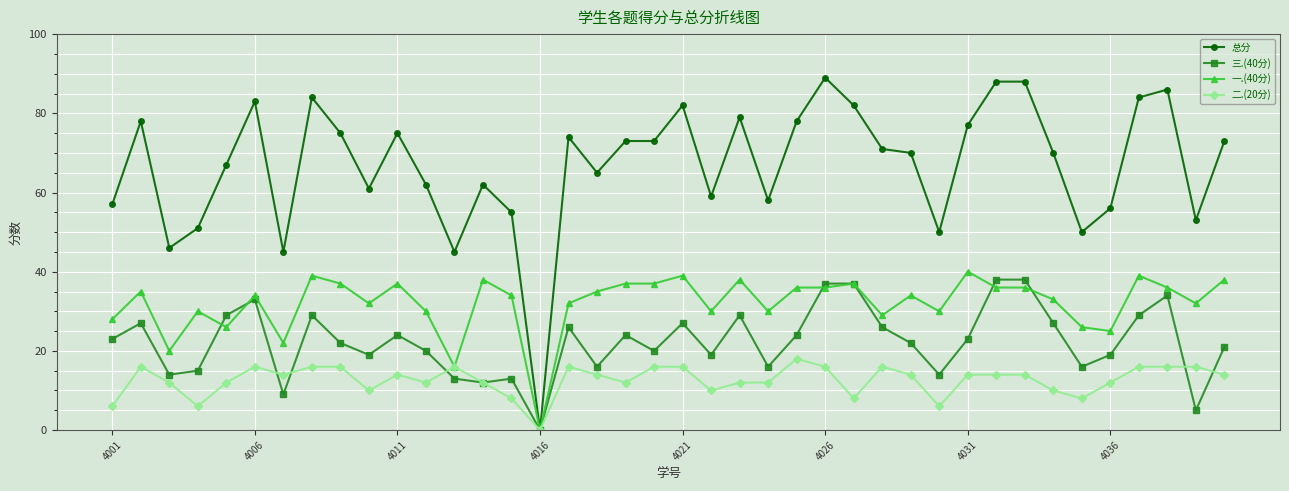

Rank the series by their average value, from highest to lowest.

总分, 一.(40分), 三.(40分), 二.(20分)